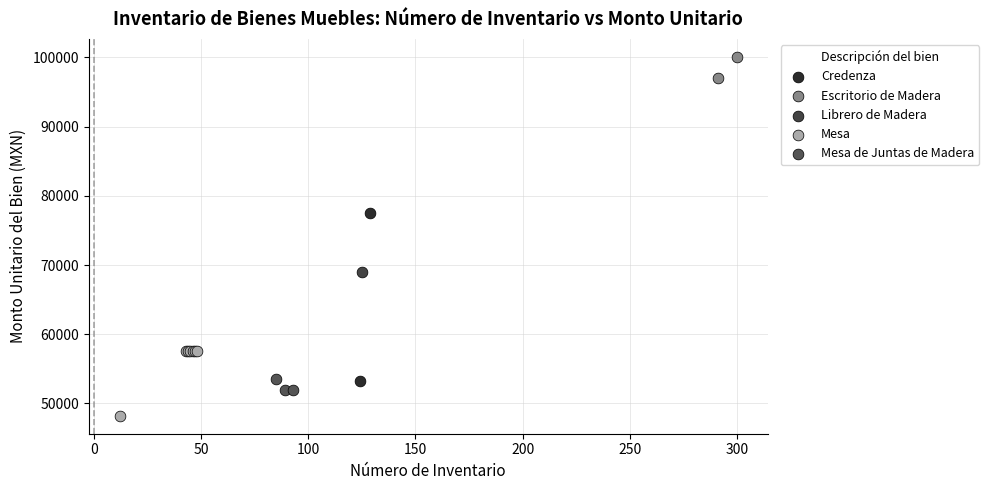

What are all the series names shown in the legend?

Credenza, Escritorio de Madera, Librero de Madera, Mesa, Mesa de Juntas de Madera